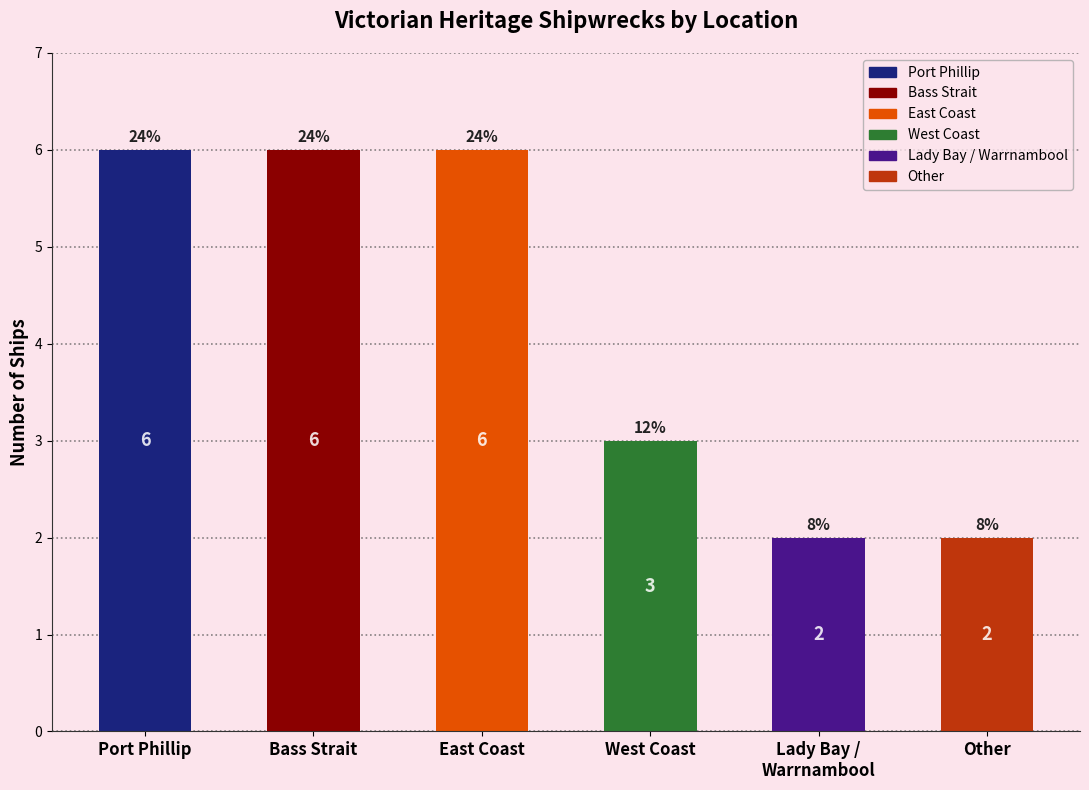

Which has a higher value, Other or Bass Strait?

Bass Strait